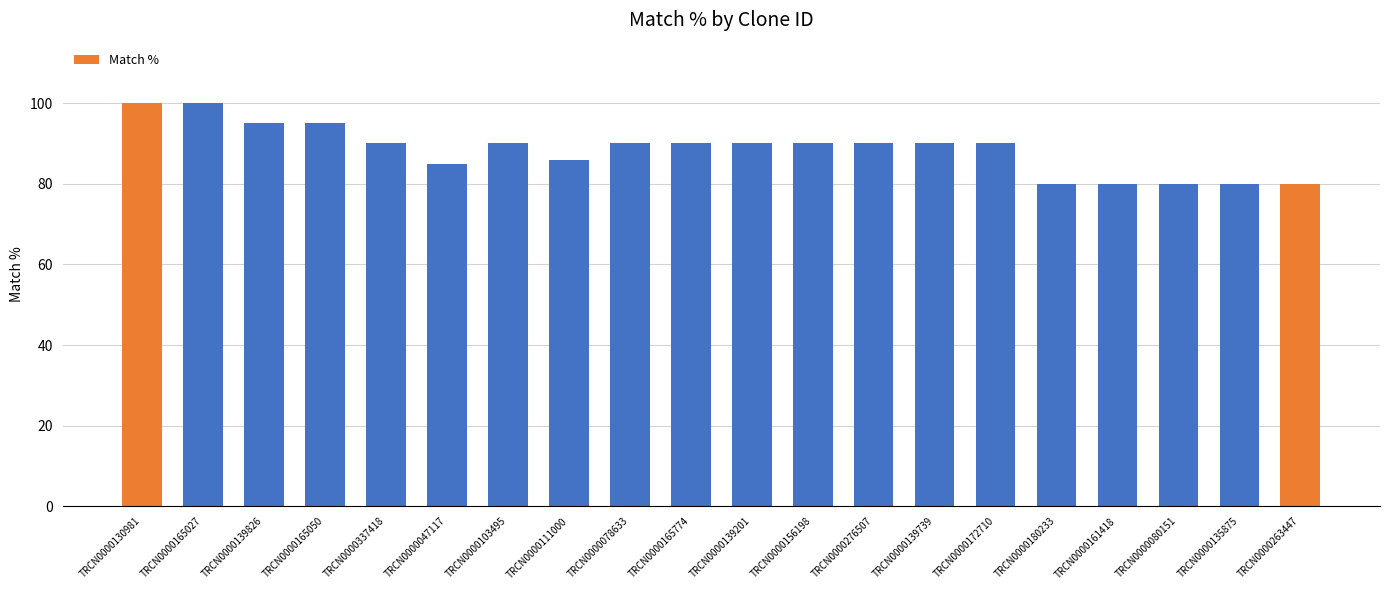

What position from the left is TRCN0000139201?

11